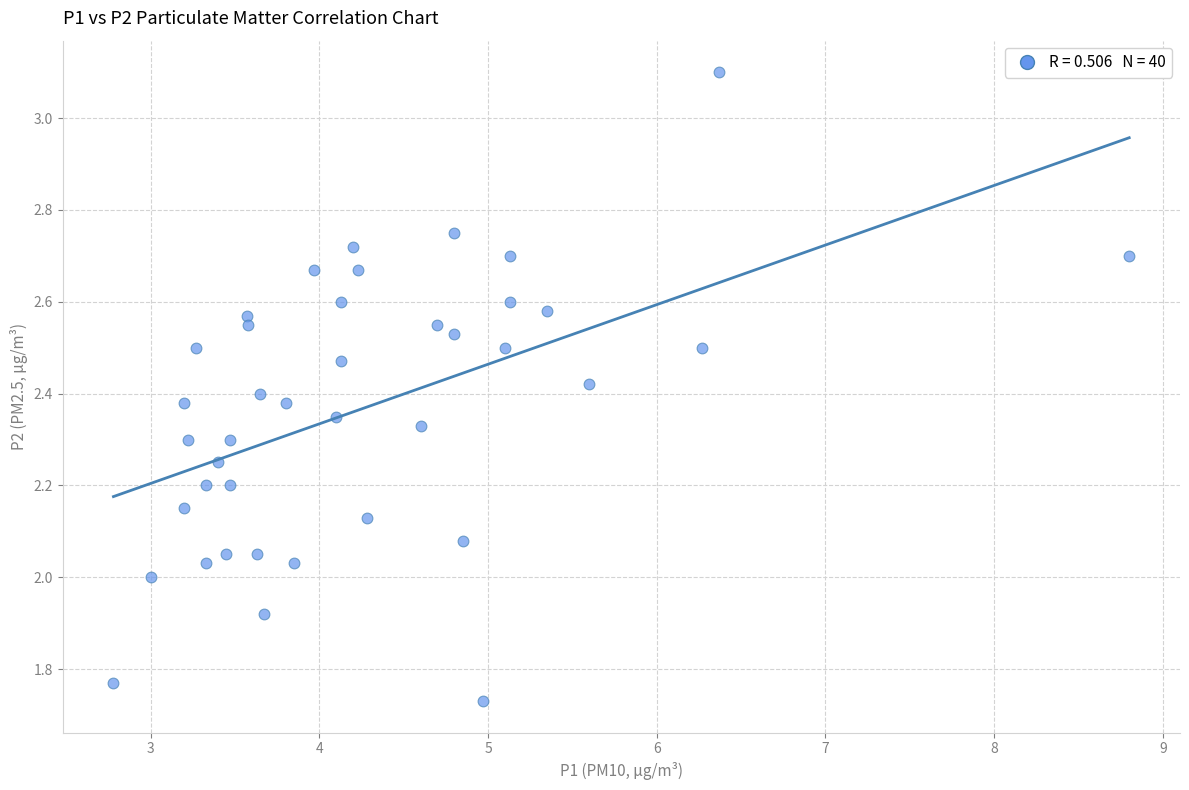

What is the range of X values (max minus min)?

6.0